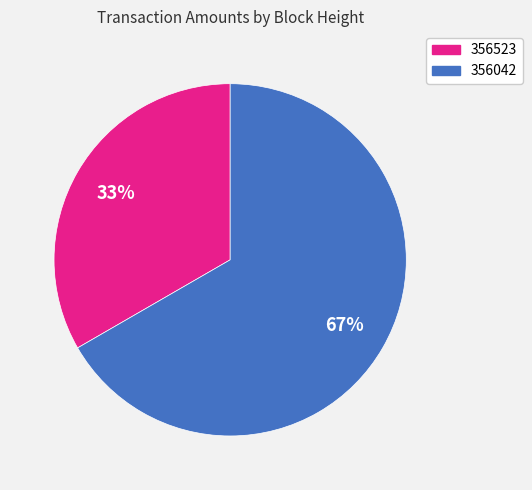

Between 356523 and 356042, which is larger?

356042